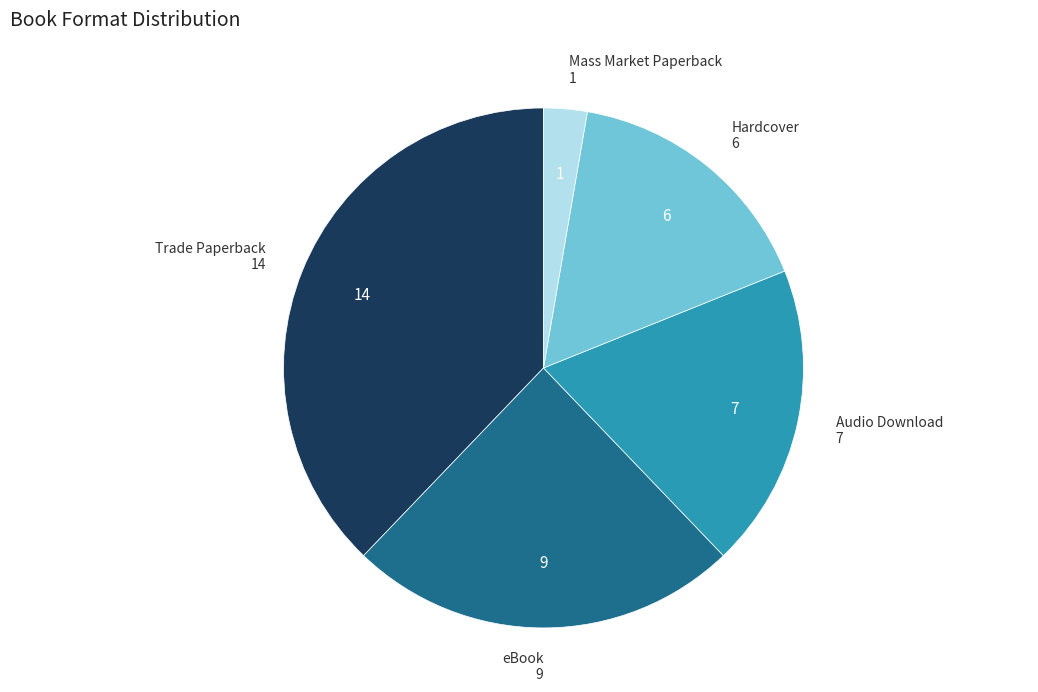

Is there a majority slice in this chart?

No